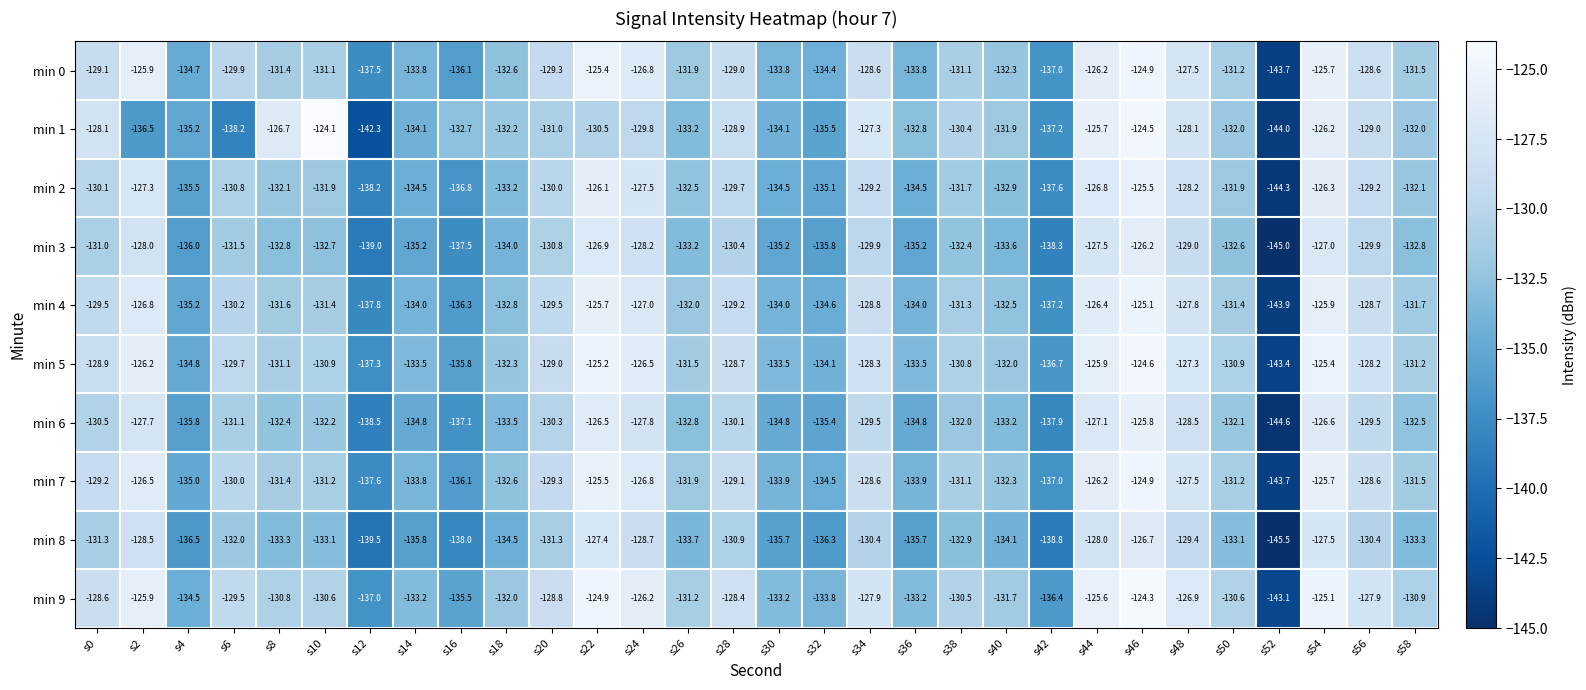

The value of min 6 at s2 is -190.6. True or false?

False